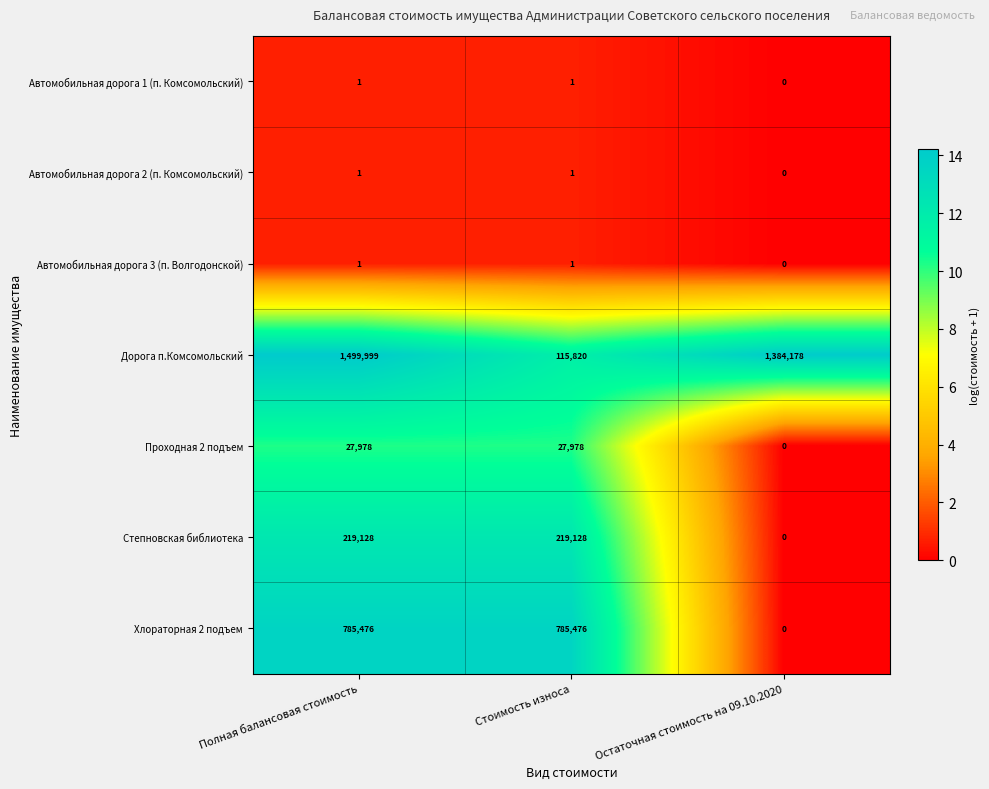

What is the greatest value displayed?

1499999